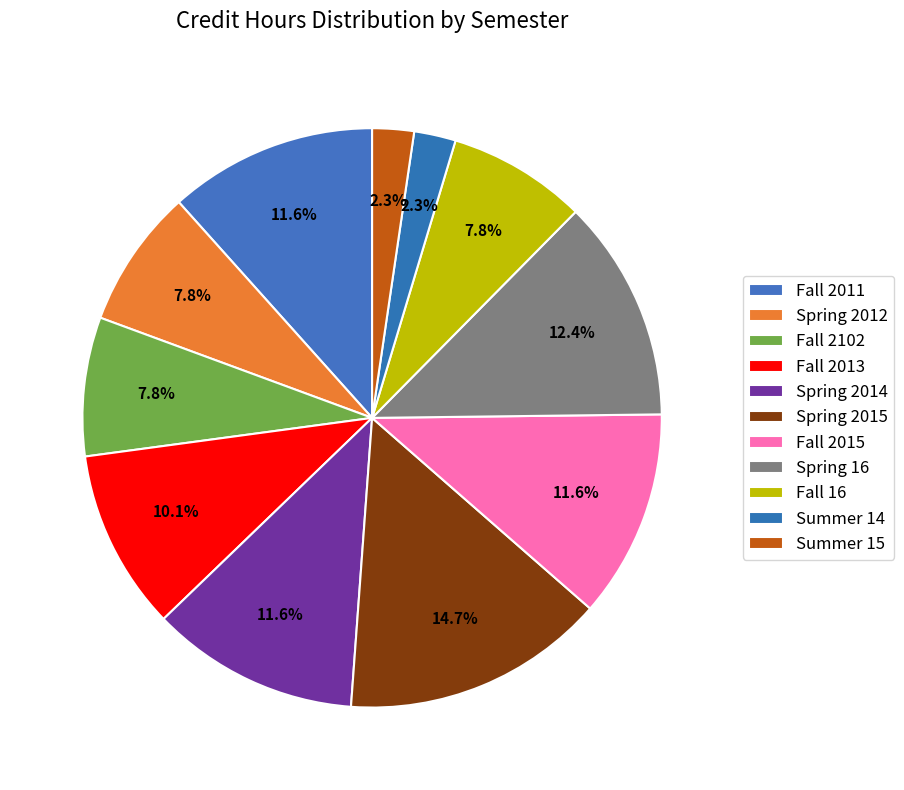

To the nearest percent, what percentage of the pie is Fall 2102?

8%